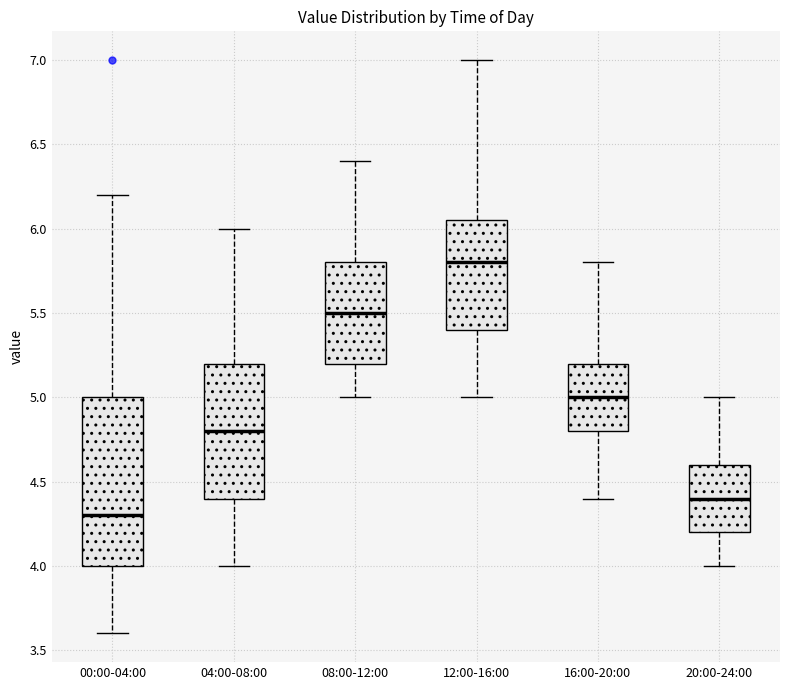

Where does the lower whisker of the box for 08:00-12:00 end on the y-axis? The values are not printed on the chart, so give them approximately, as read against the axis.

5.00